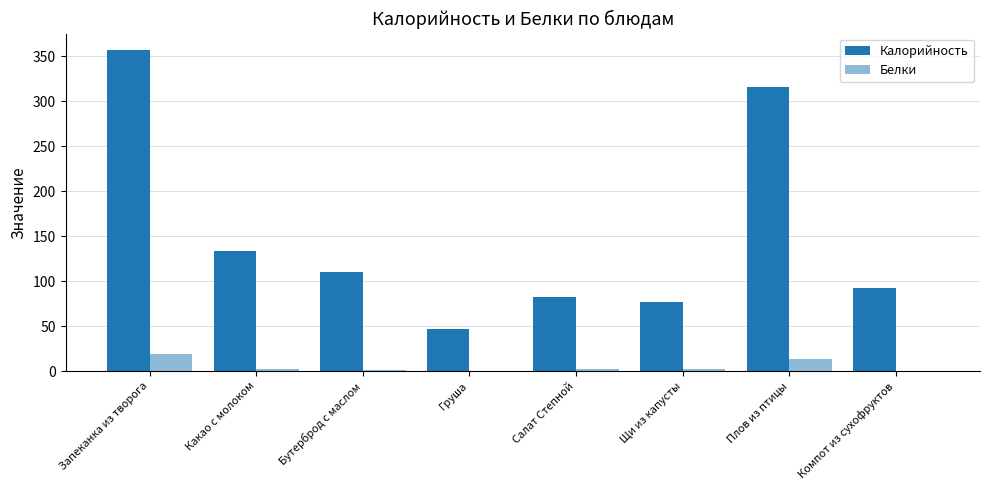

Does the chart contain stacked bars?

No